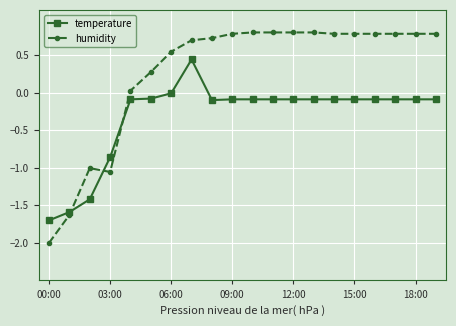

Which series ends up on top after the final intersection of humidity and temperature?

humidity